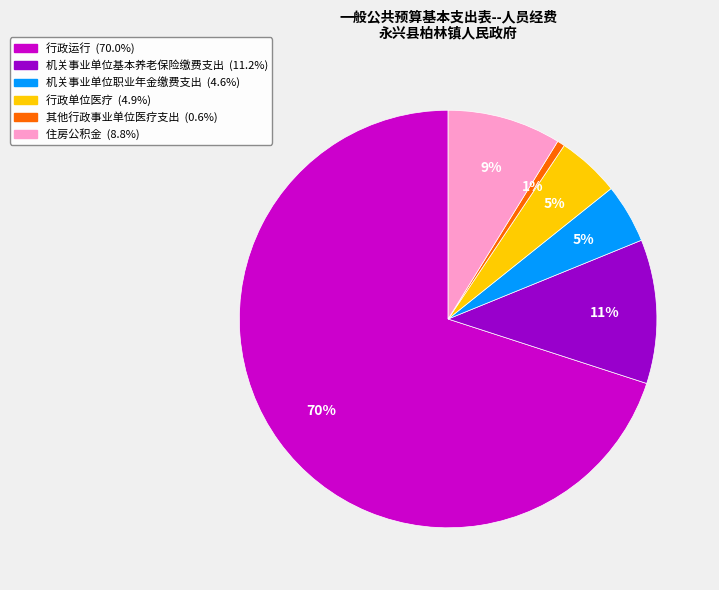

To the nearest percent, what is the average slice percentage?

17%